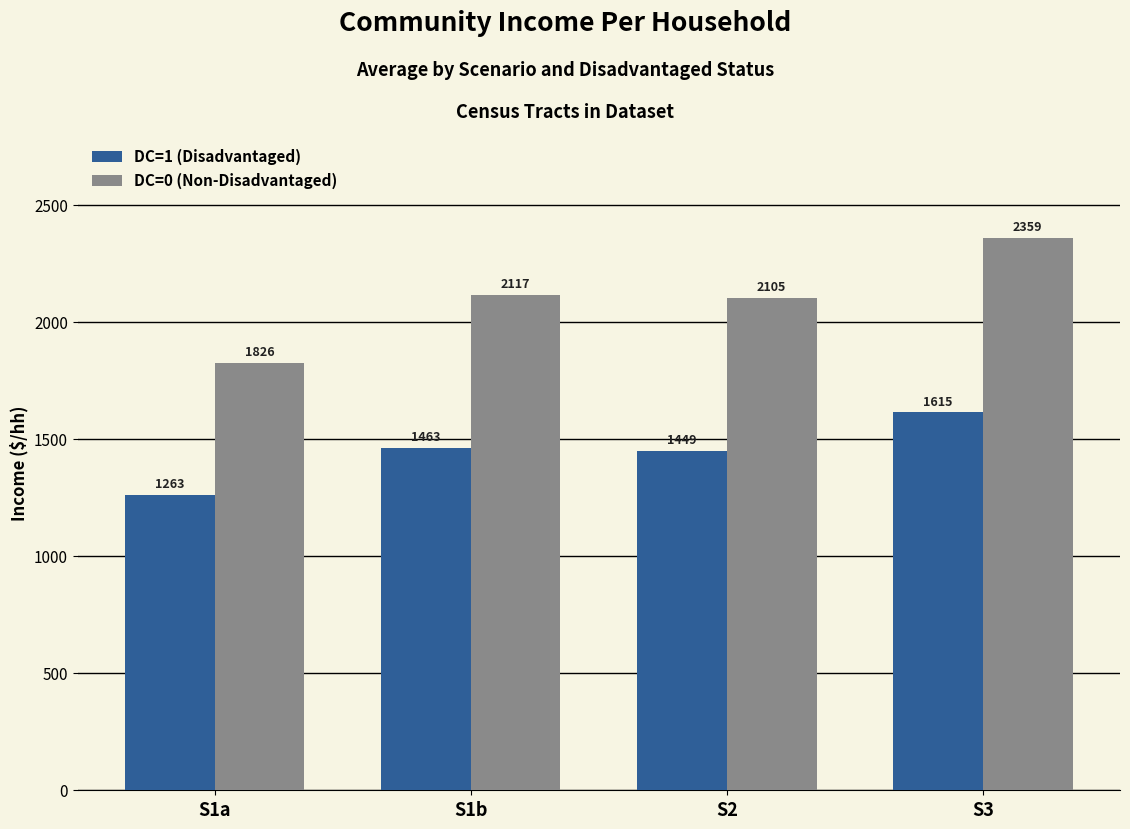

Where is DC=0 (Non-Disadvantaged) nearest to the value 2092?

S2